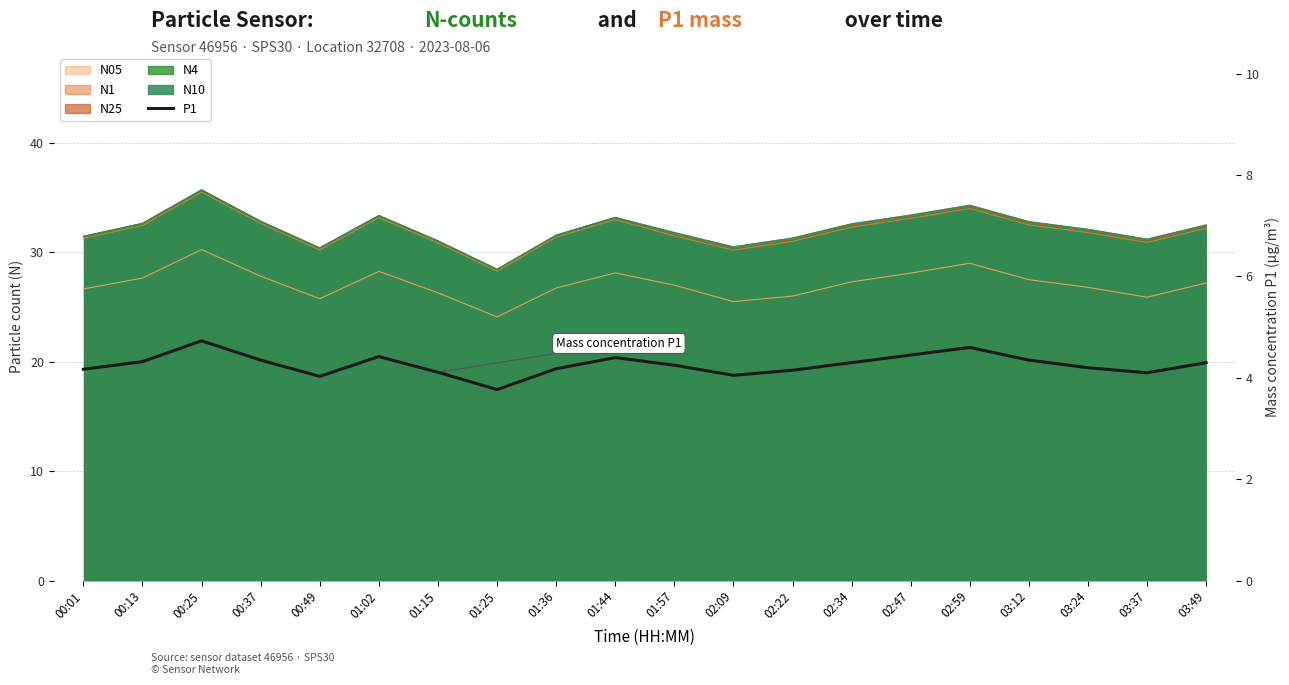

At which category does the data reach its first local valley?

00:49